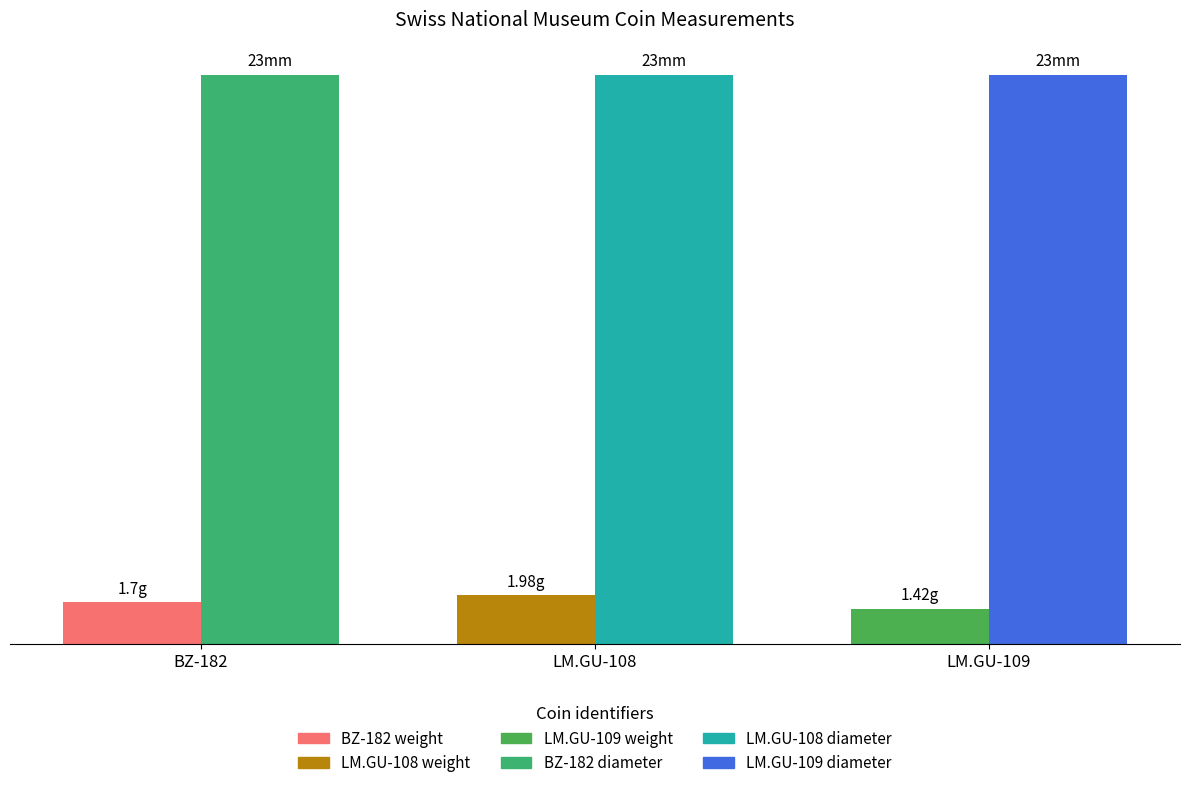

Are the bars horizontal?

No